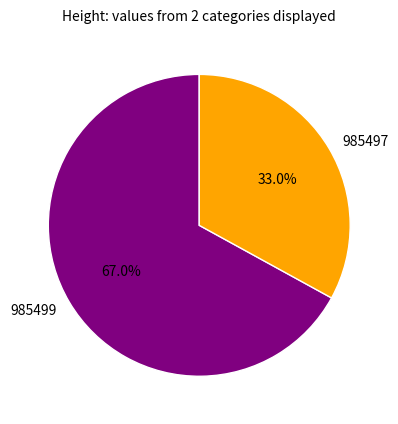

Rank the categories by value from lowest to highest.

985497, 985499